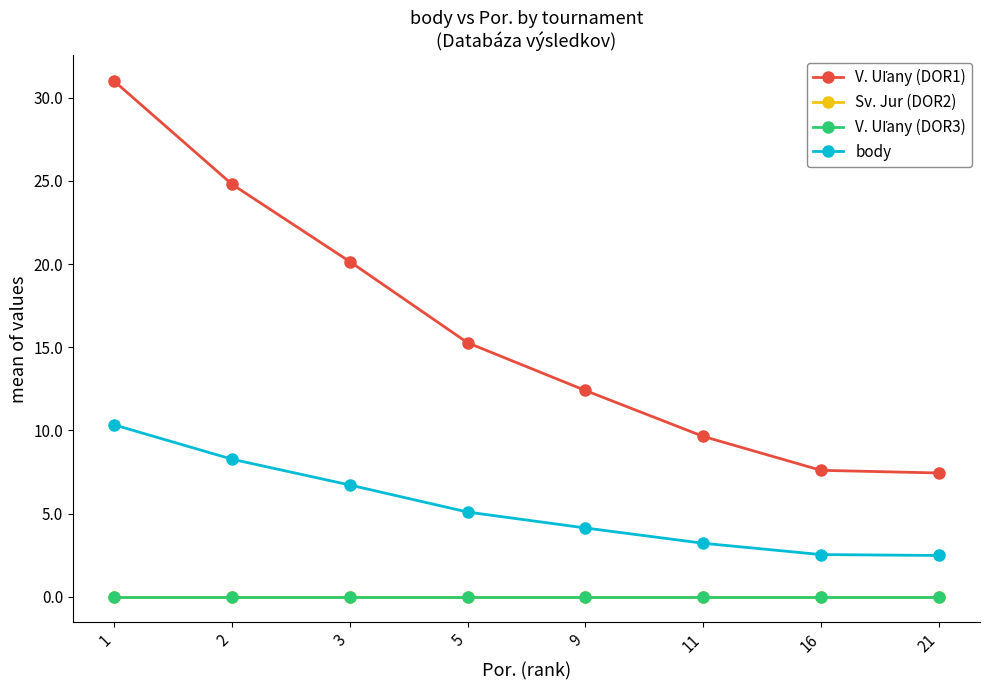

Reading left to right, list all the values displayed in this chart.

V. Uľany (DOR1): 1=31.0	2=24.8	3=20.1	5=15.3	9=12.4	11=9.6	16=7.6	21=7.4
Sv. Jur (DOR2): 1=0.0	2=0.0	3=0.0	5=0.0	9=0.0	11=0.0	16=0.0	21=0.0
V. Uľany (DOR3): 1=0.0	2=0.0	3=0.0	5=0.0	9=0.0	11=0.0	16=0.0	21=0.0
body: 1=10.3	2=8.3	3=6.7	5=5.1	9=4.1	11=3.2	16=2.5	21=2.5